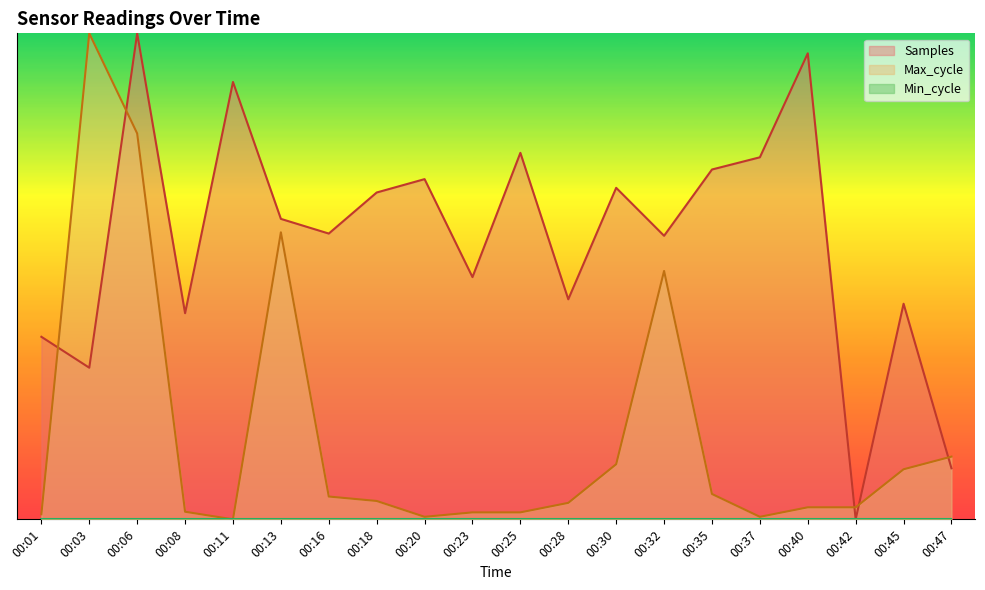

What is the average value of the Samples series?

0.6